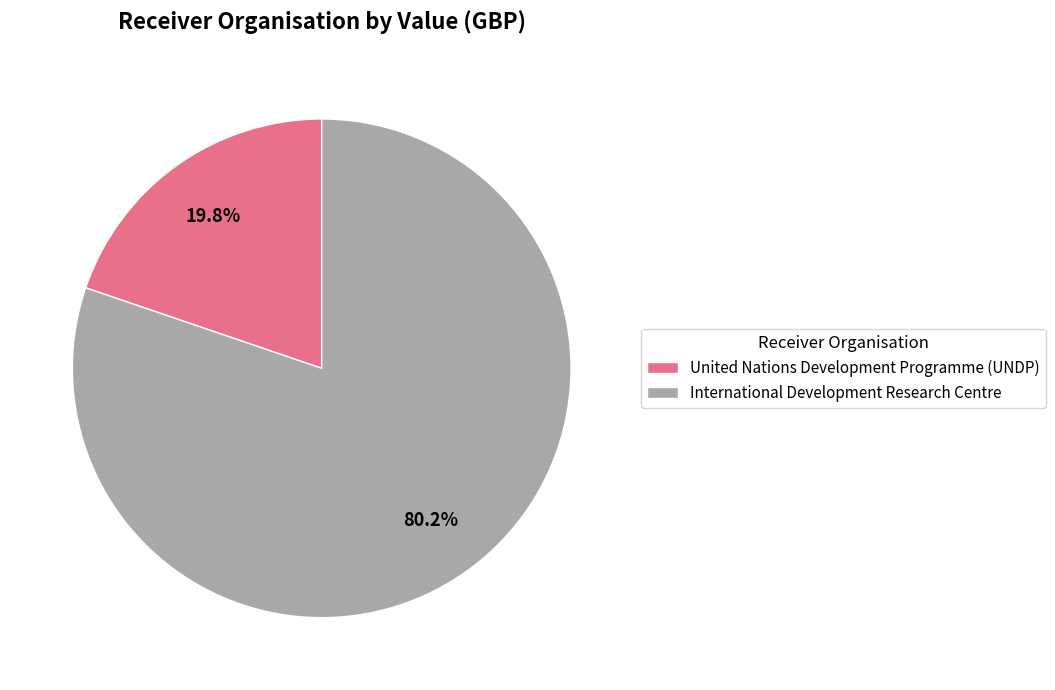

Between United Nations Development Programme (UNDP) and International Development Research Centre, which is larger?

International Development Research Centre